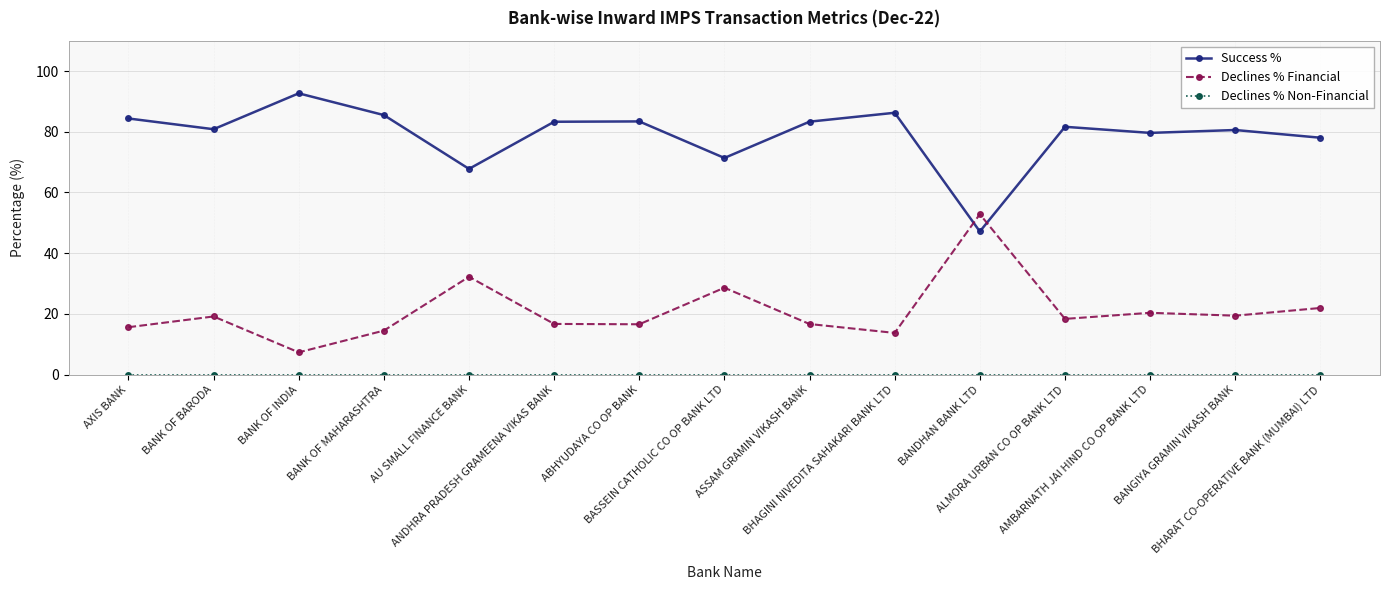

How many interior local valleys does the Declines % Financial series have?

5